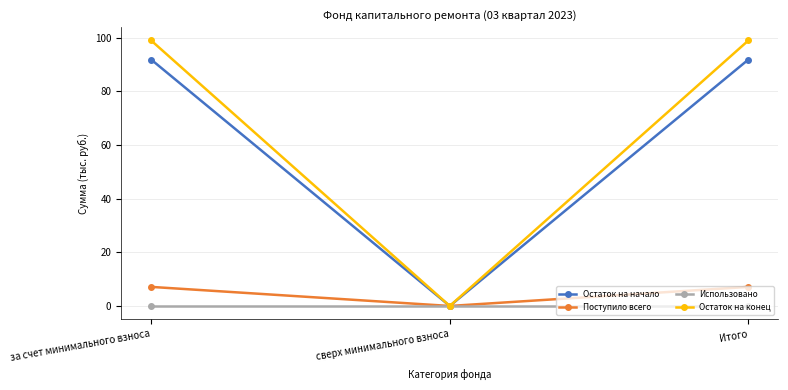

True or false: Поступило всего has a value of 7.1 at Итого.

True